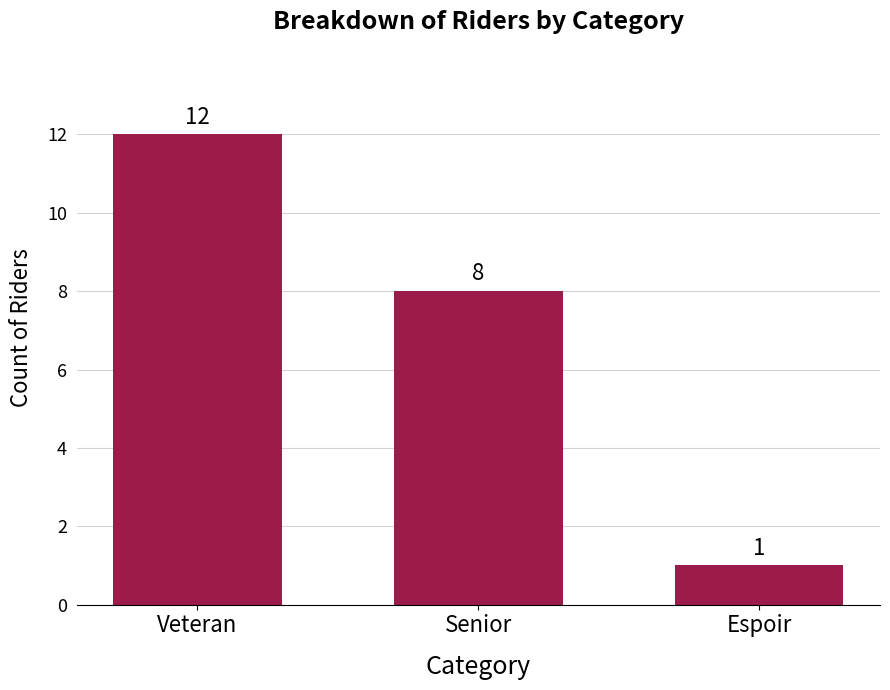

Is it true that the value at Veteran is 12?

True